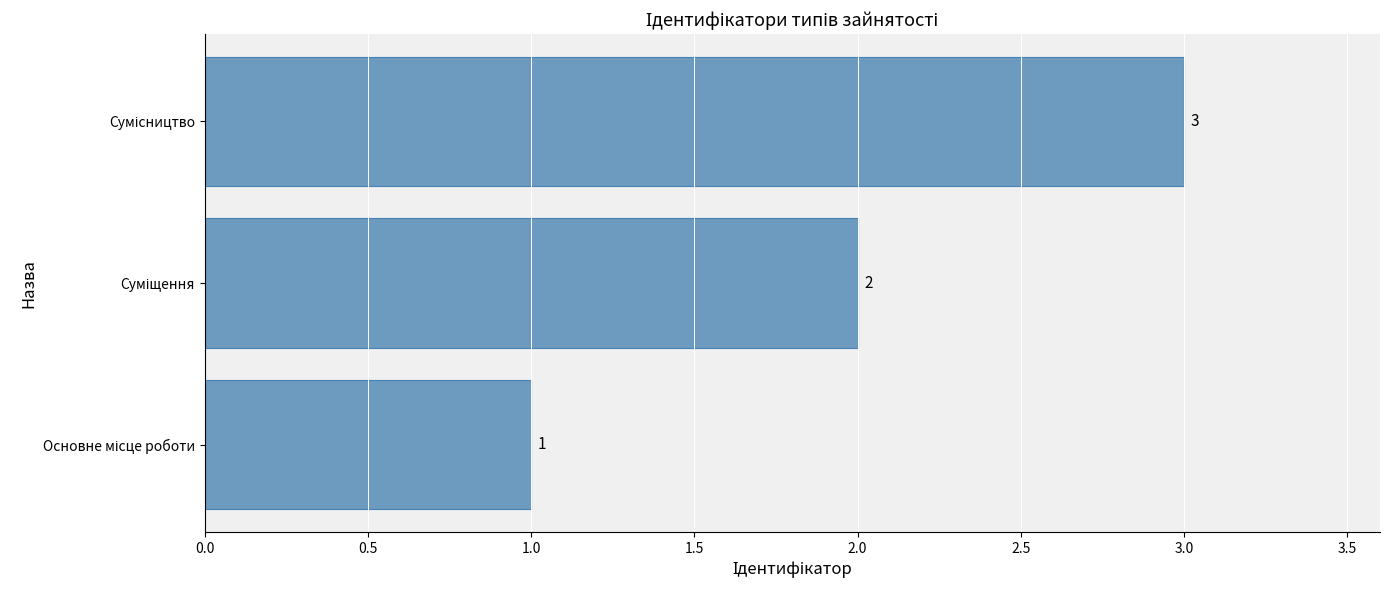

What is the sum of all values?

6